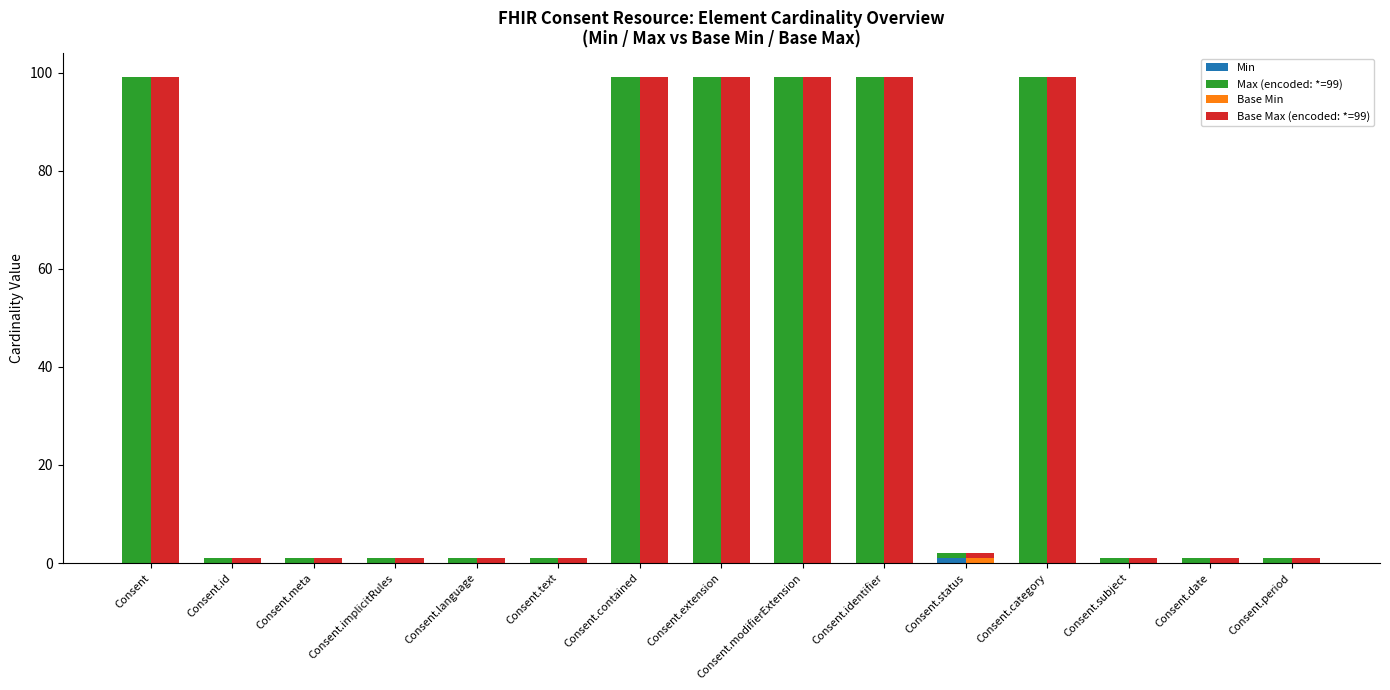

How many groups of bars are there?

15